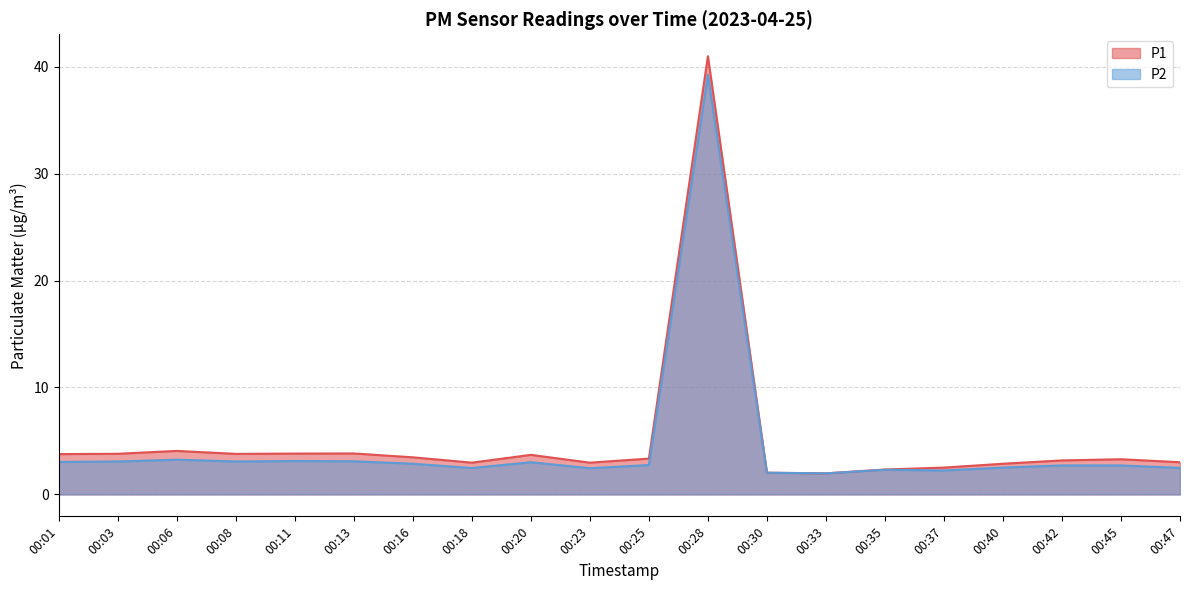

At which category does P1 reach its first local valley?

00:08